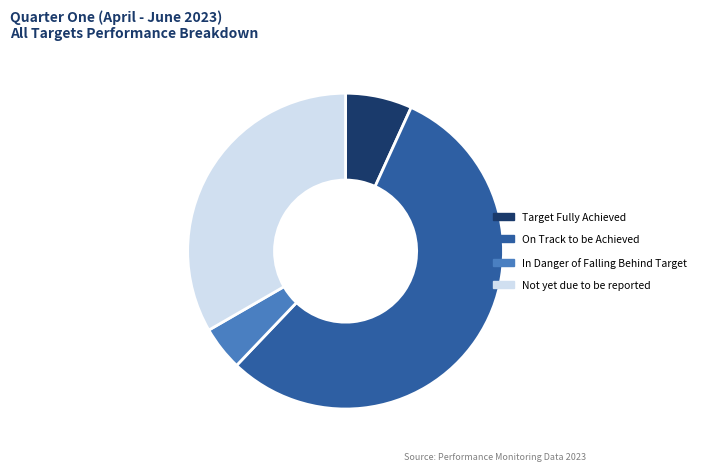

Is it true that Target Fully Achieved is 1% of the pie?

False